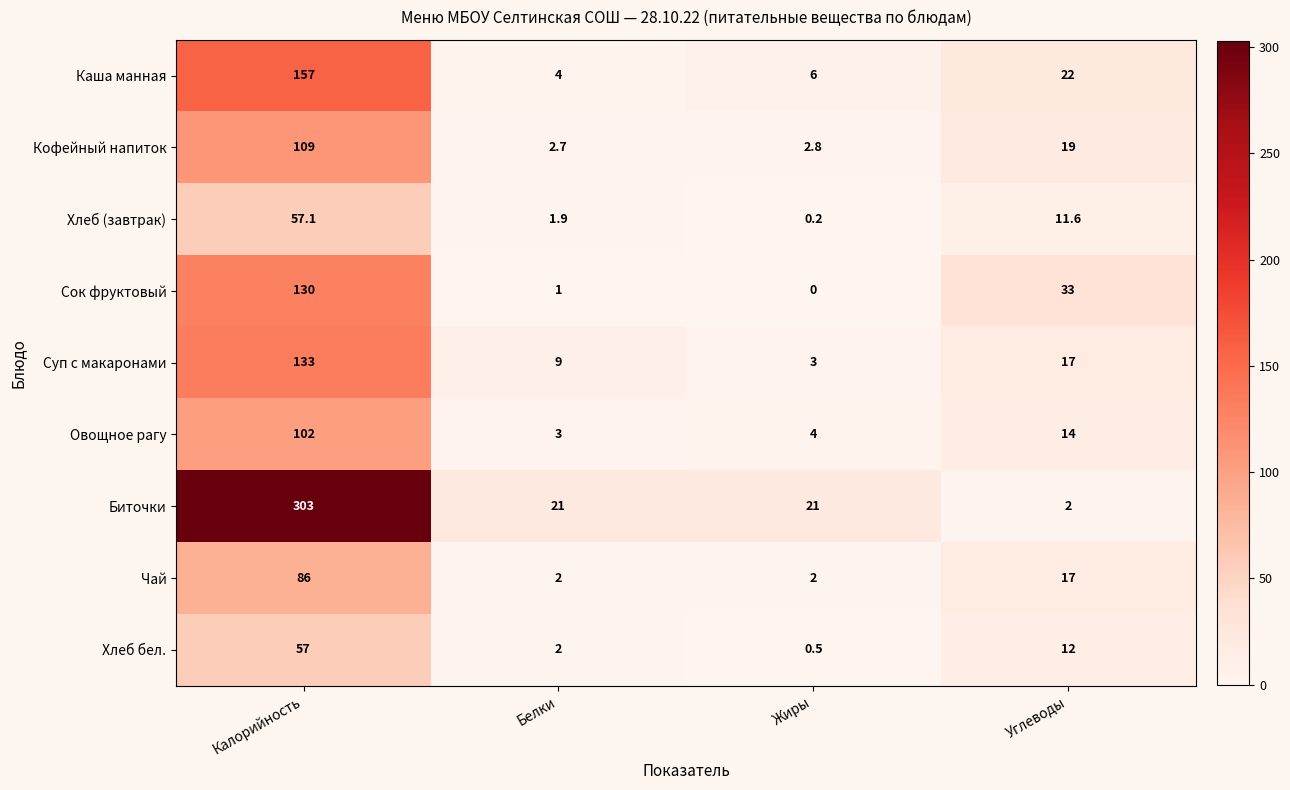

Which category has the highest value across all series?

Калорийность